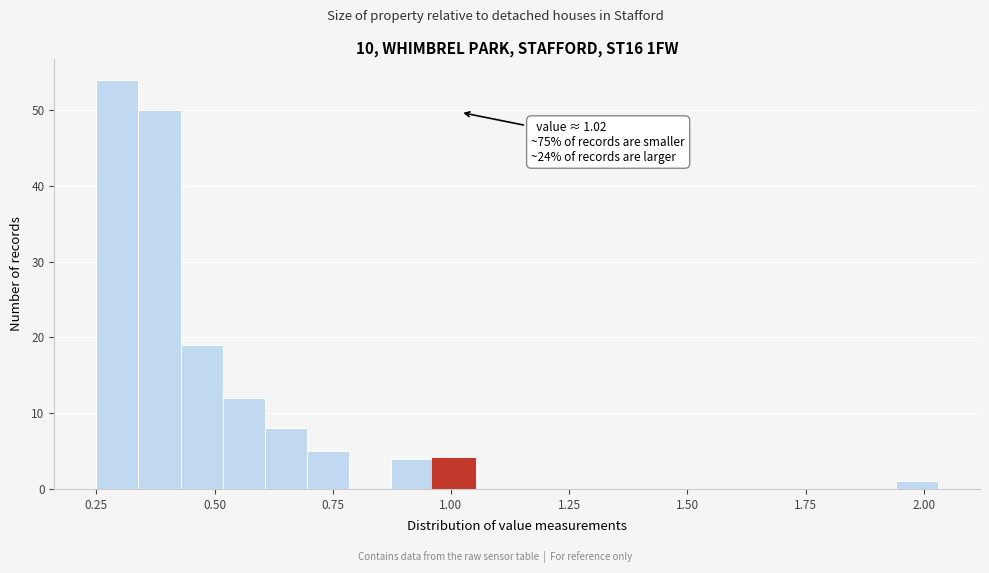

Around what value on the x-axis is the tallest bar? Give the approximate position of its centre, as read against the axis.

0.30